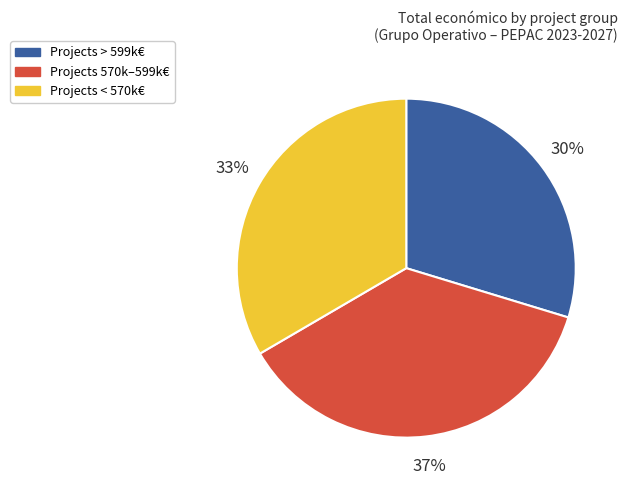

To the nearest percent, what is the difference between the largest and smallest slice percentages?

7%